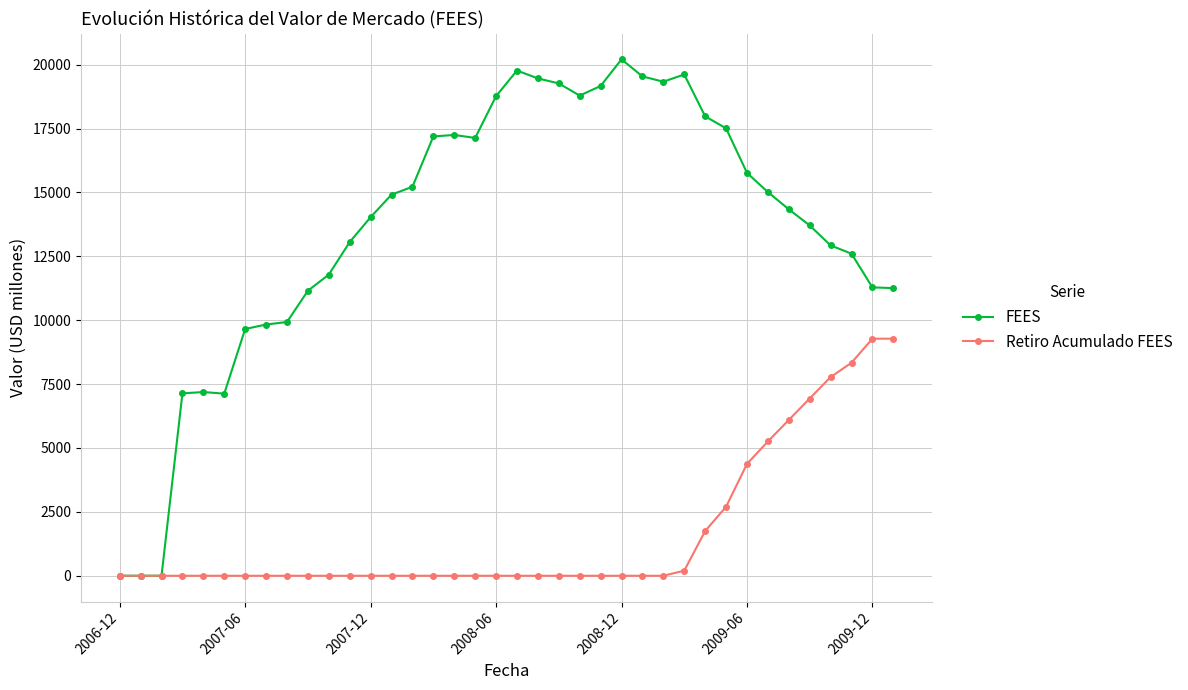

What is the maximum value shown in the chart?

20210.7